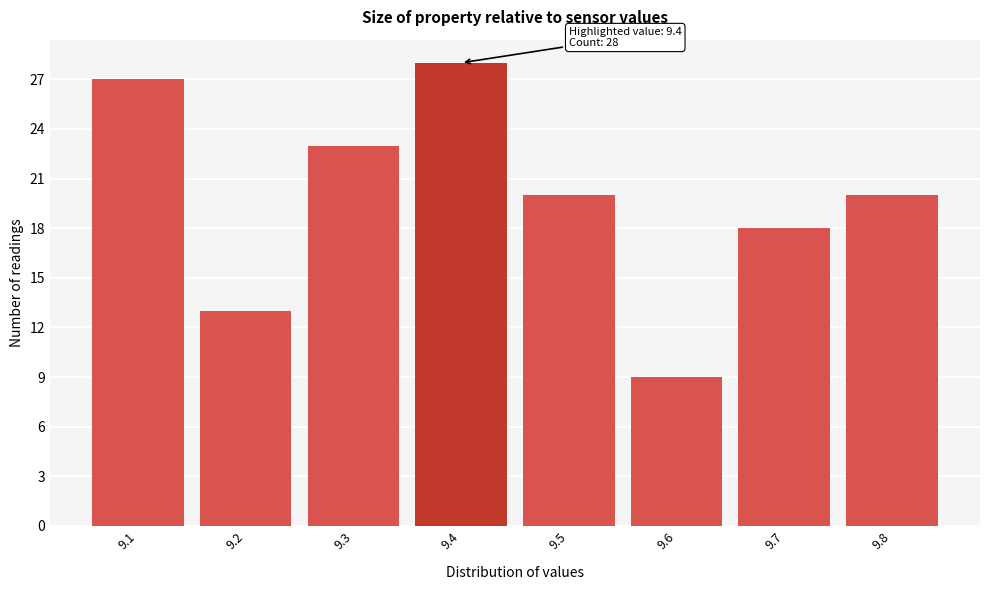

Which range on the x-axis has the tallest bar?

9.35 to 9.45